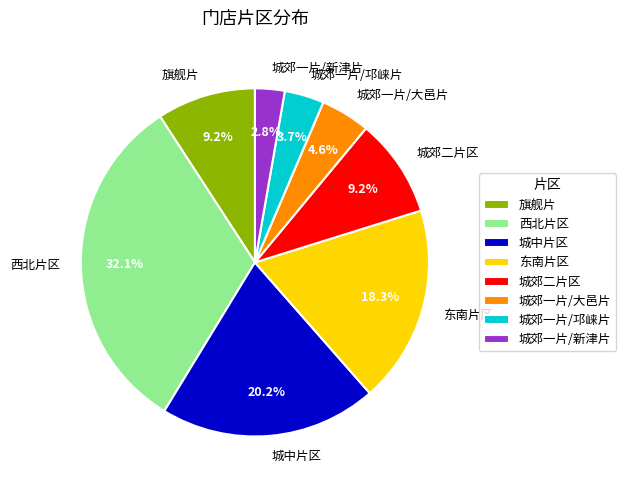

The 城郊二片区 slice represents 9% of the pie. True or false?

True